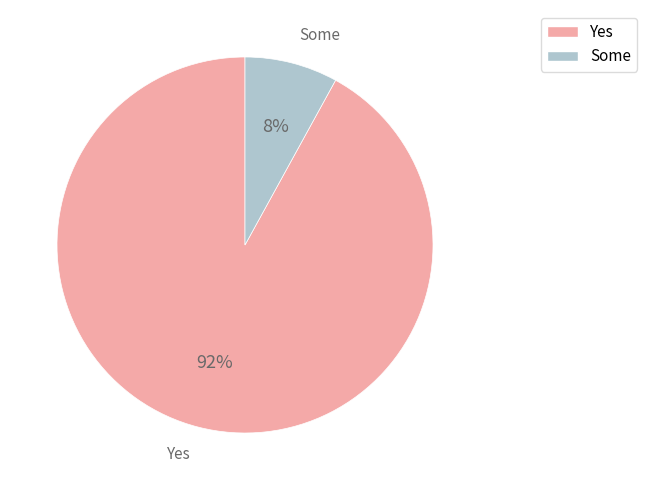

Is there any slice that represents more than half of the pie?

Yes